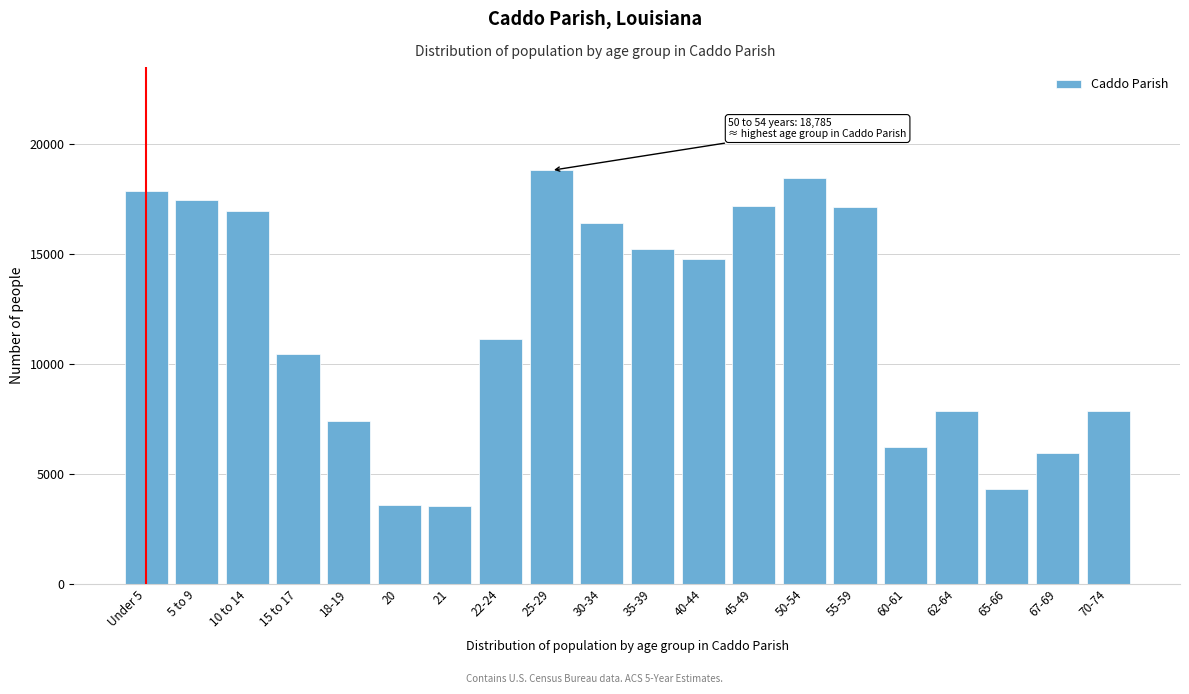

What is the minimum value shown in the chart?

3523